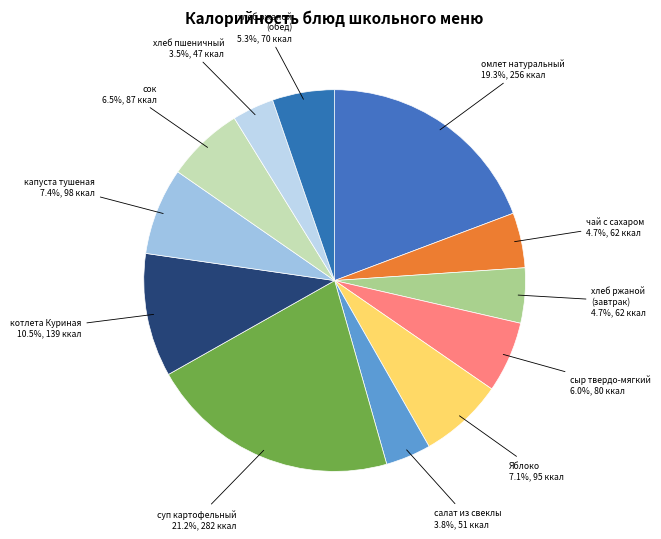

Which category has the smallest portion of the pie?

хлеб пшеничный